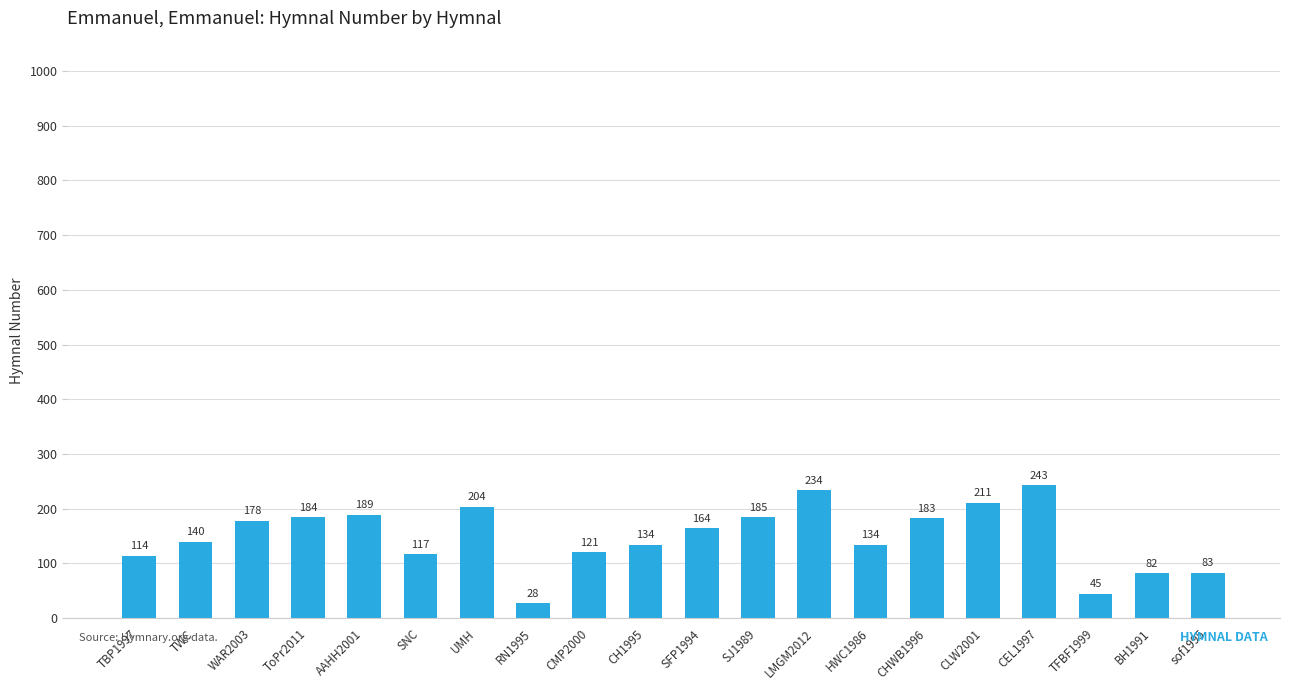

True or false: the data shows 119 at CHWB1996.

False